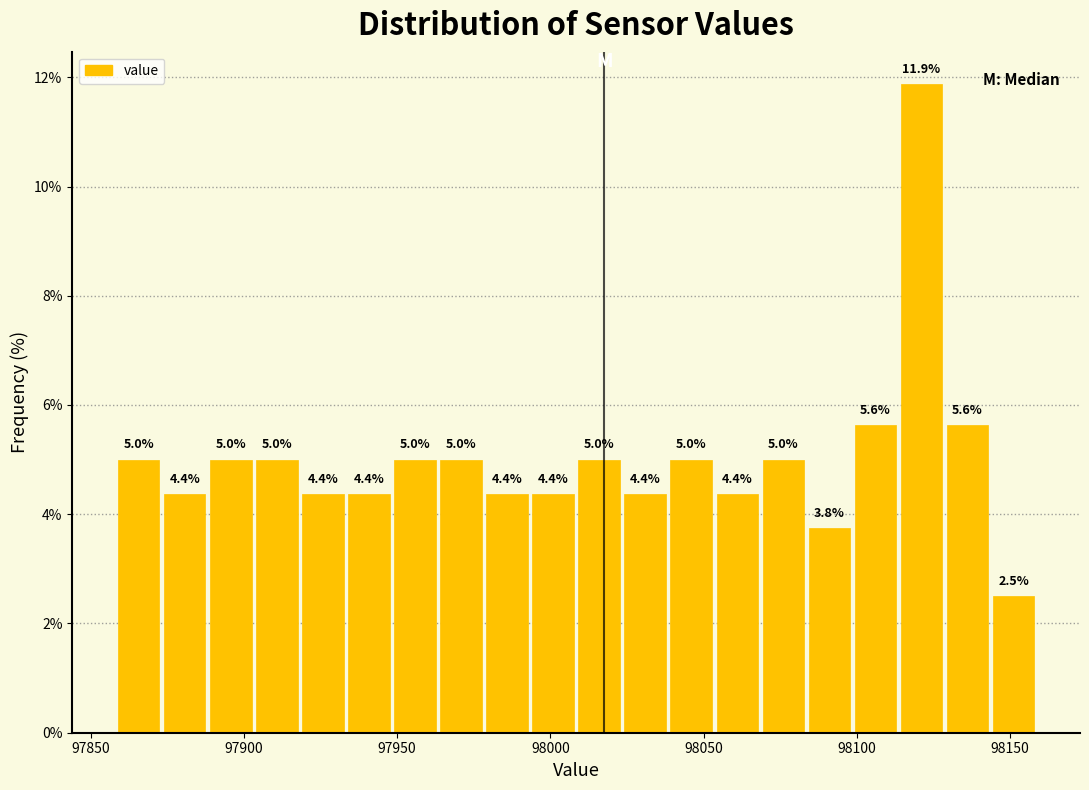

Read against the x-axis, roughly where is the centre of the tallest bar?

98120